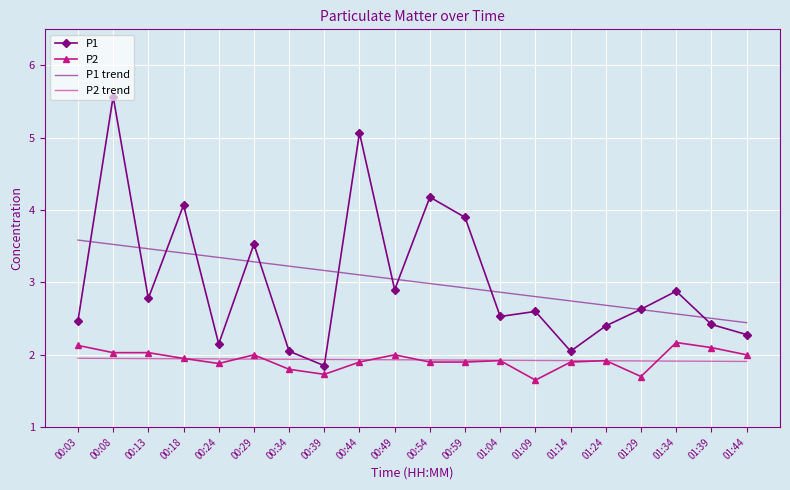

Is the value of P1 at 01:14 greater than the value of P1 trend at 01:44?

No